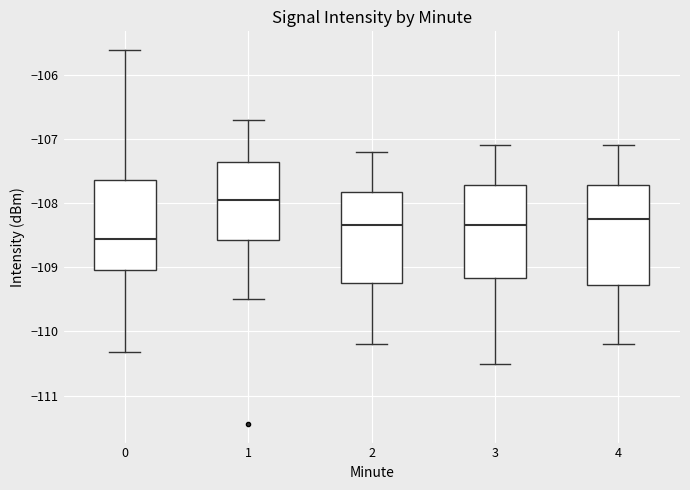

Reading left to right, transcribe this box plot: for each box, give where its median line is, the range the box spans, and where its two whiskers end, as read against the y-axis. The values are not printed on the chart, so give them approximately, as read against the axis.

0: median -108.6, box -109.0 to -107.6, whiskers -110.3 to -105.6
1: median -108.0, box -108.6 to -107.4, whiskers -109.5 to -106.7
2: median -108.3, box -109.2 to -107.8, whiskers -110.2 to -107.2
3: median -108.3, box -109.2 to -107.7, whiskers -110.5 to -107.1
4: median -108.2, box -109.3 to -107.7, whiskers -110.2 to -107.1